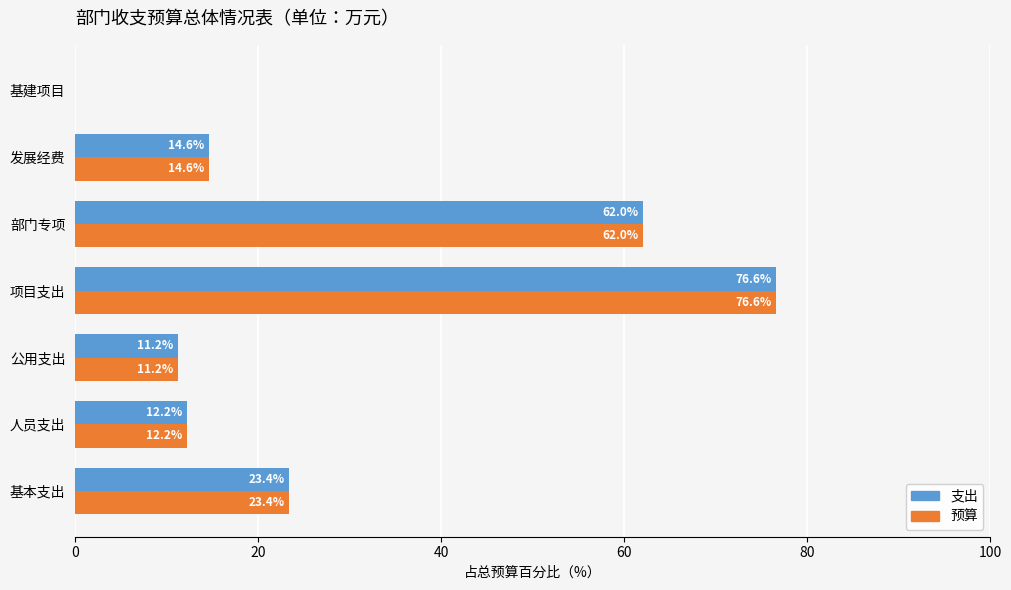

Which category has the highest value across all series?

项目支出